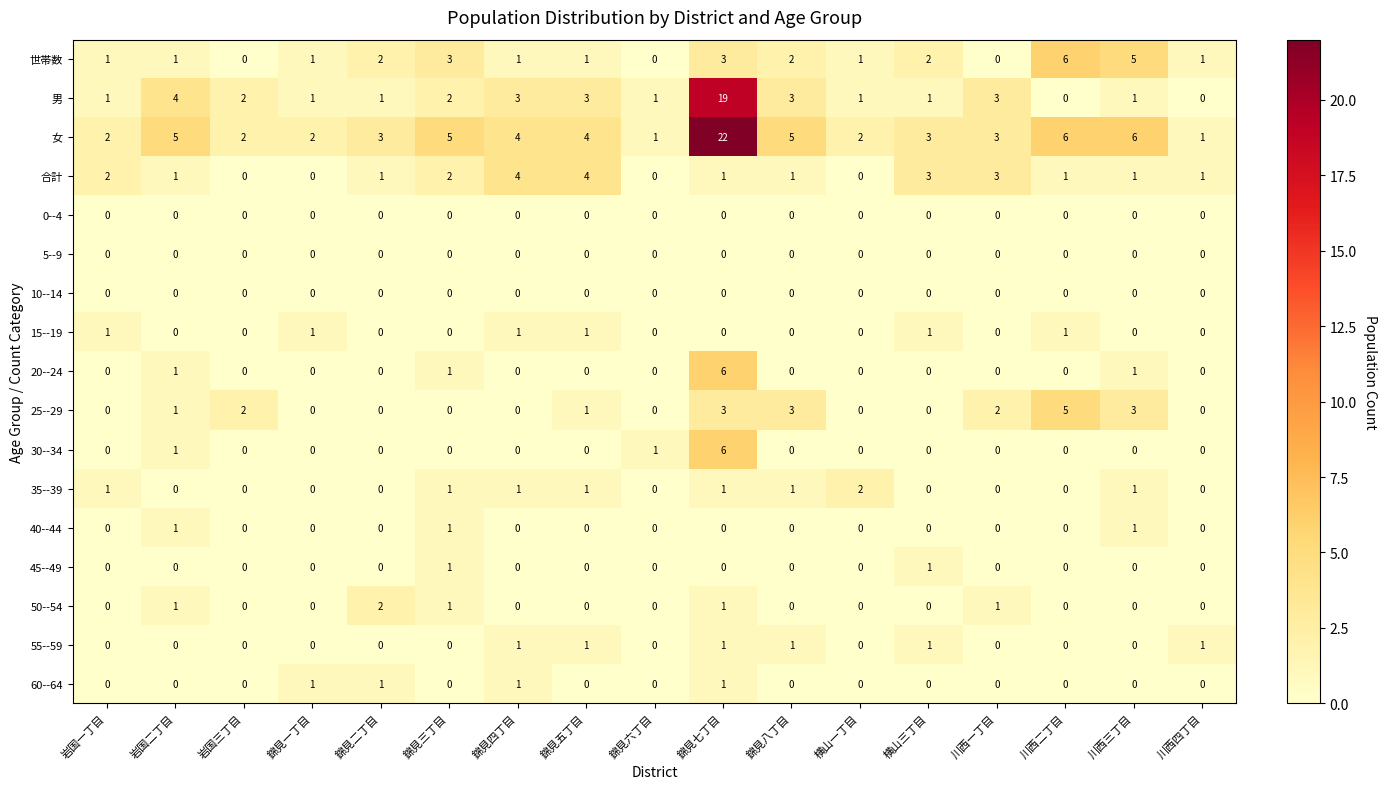

What is the spread (max minus min) of values at 錦見三丁目?

5